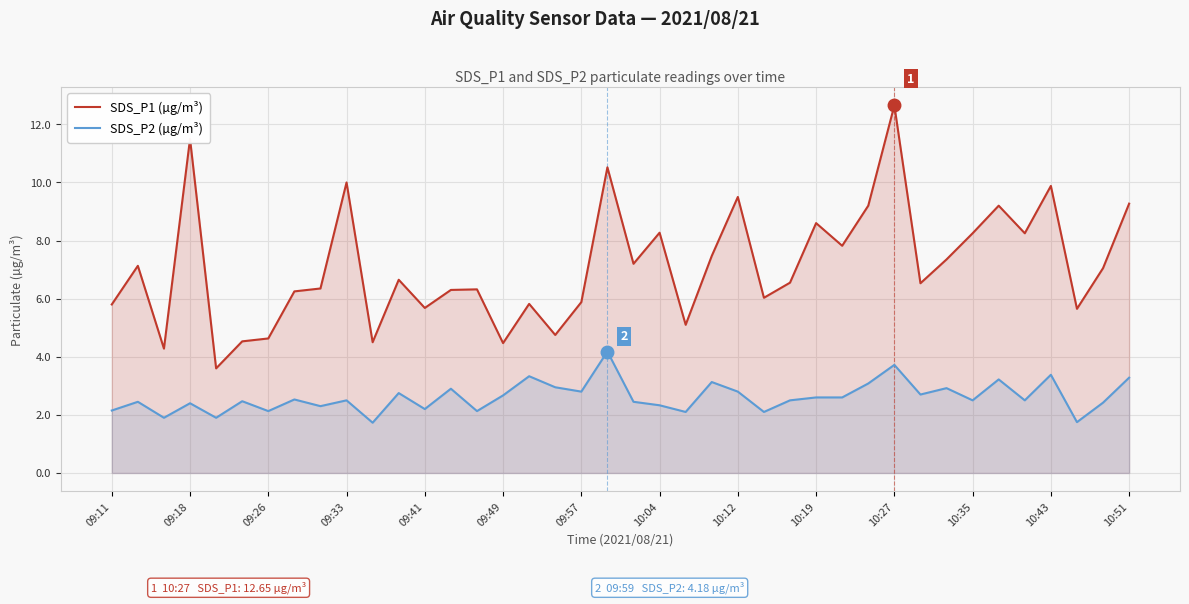

True or false: SDS_P1 (µg/m³) has a value of 9.9 at 10:43.

True